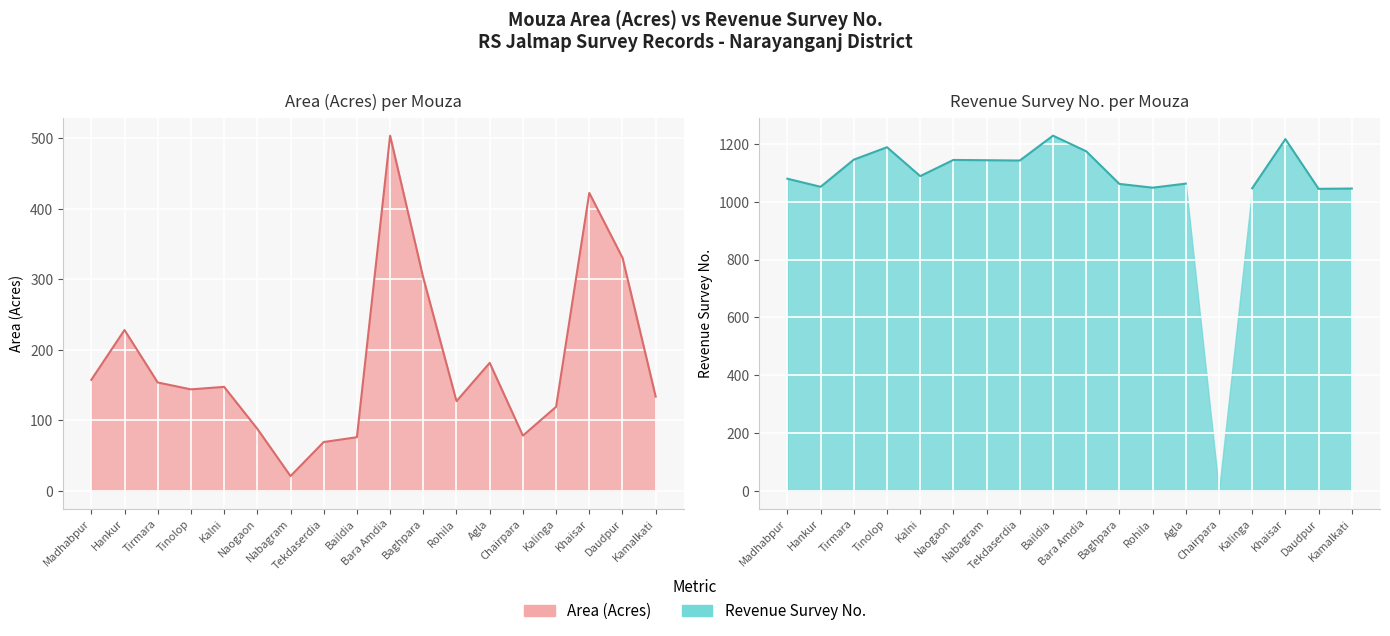

What is the minimum value shown in the chart?

20.8